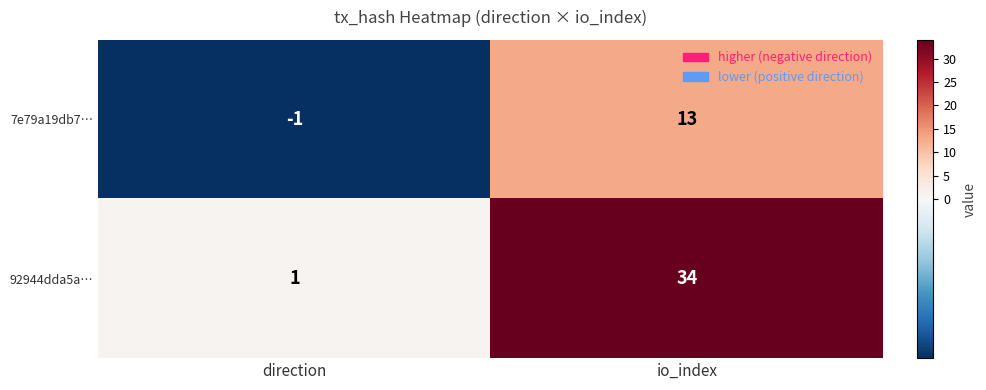

What is the spread (max minus min) of values at io_index?

21